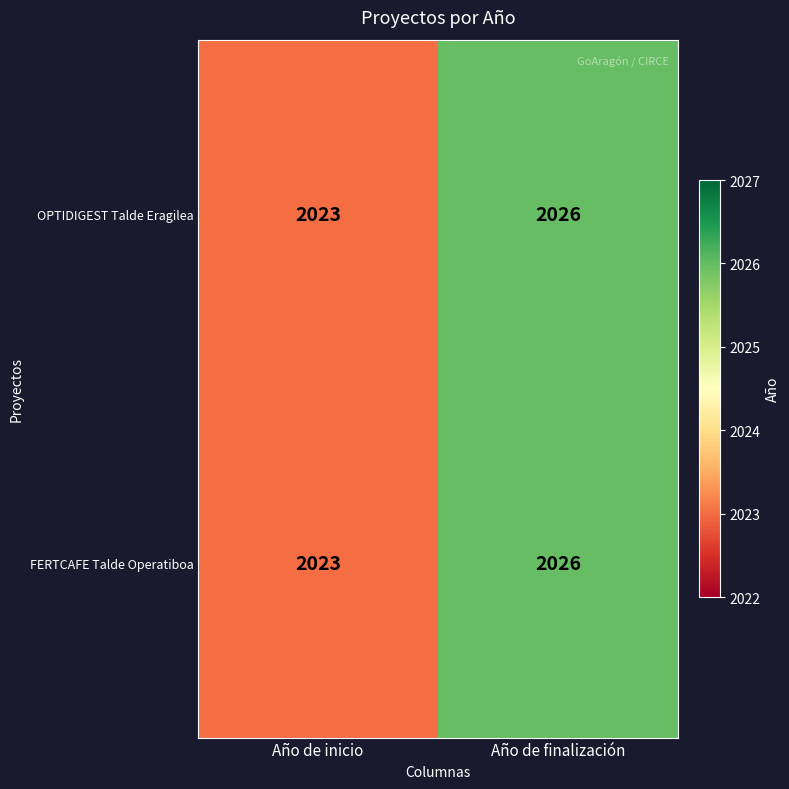

What is the total value across all series at Año de finalización?

4052